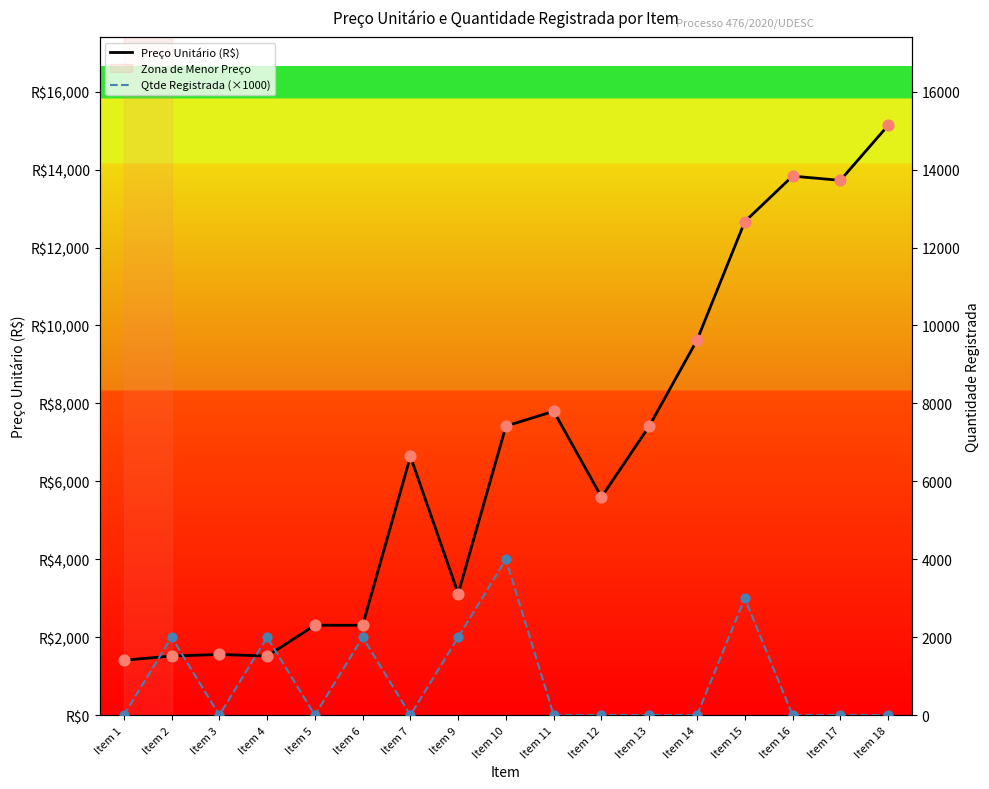

Which series reaches the maximum Y coordinate?

Preço Unitário (R$)